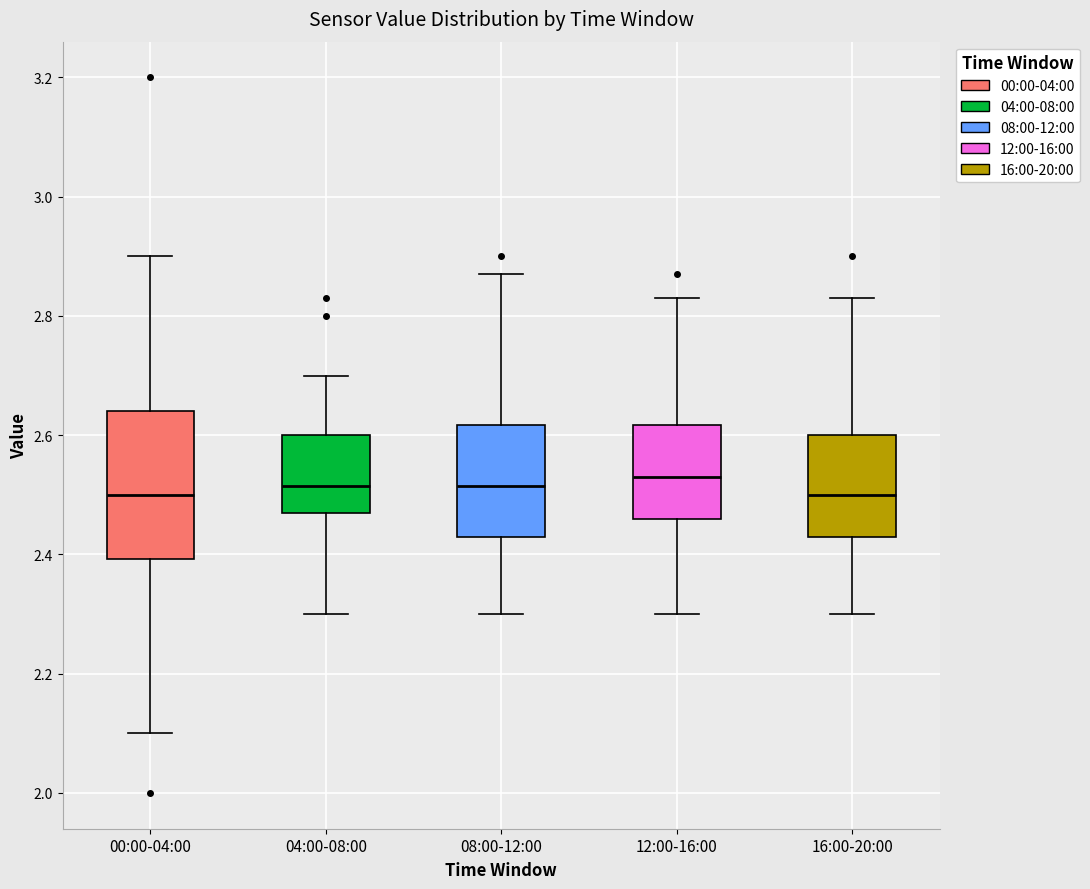

Comparing the boxes themselves (not the whiskers), which one is the tallest?

00:00-04:00